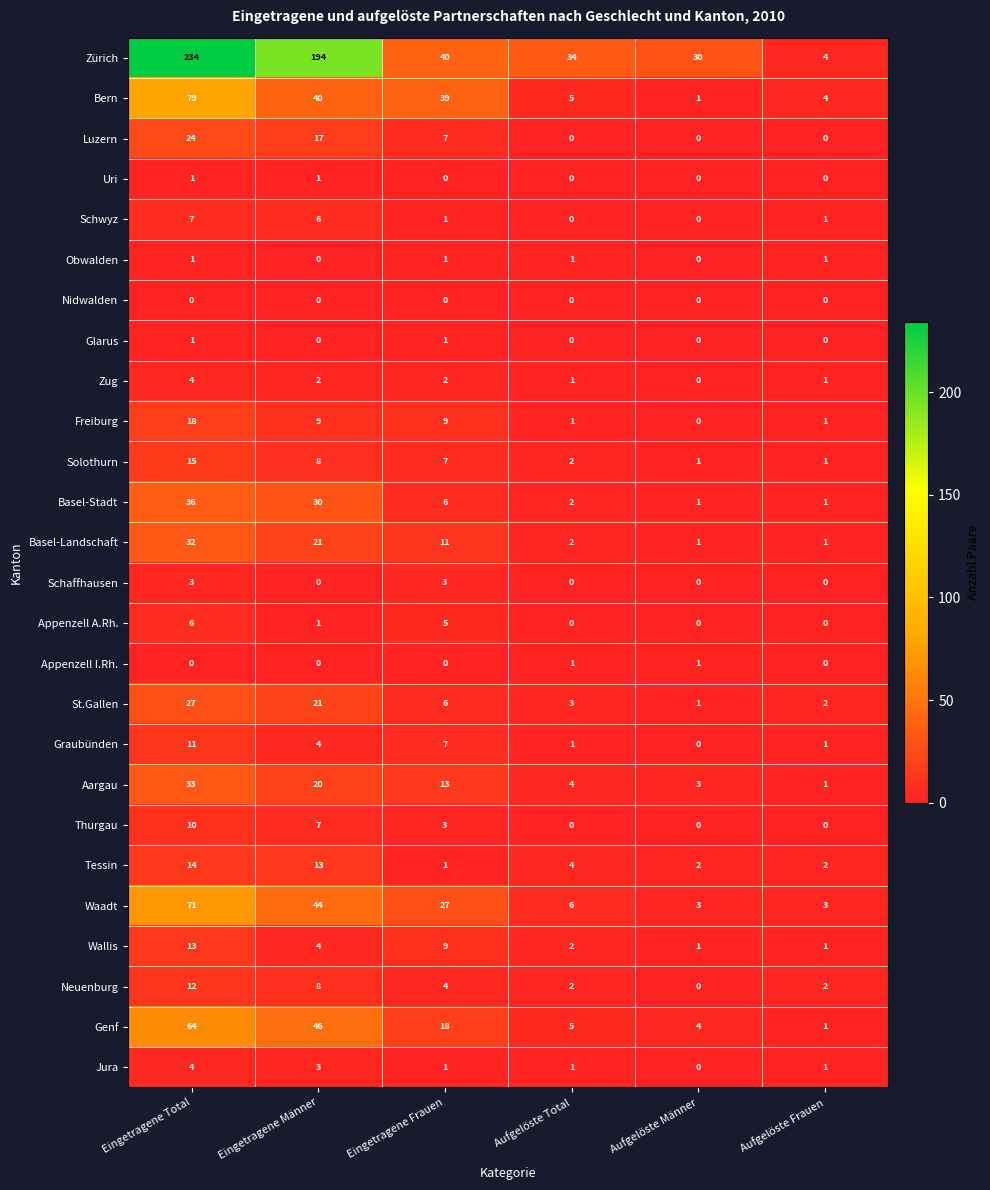

Which series has the largest range (max minus min)?

Zürich